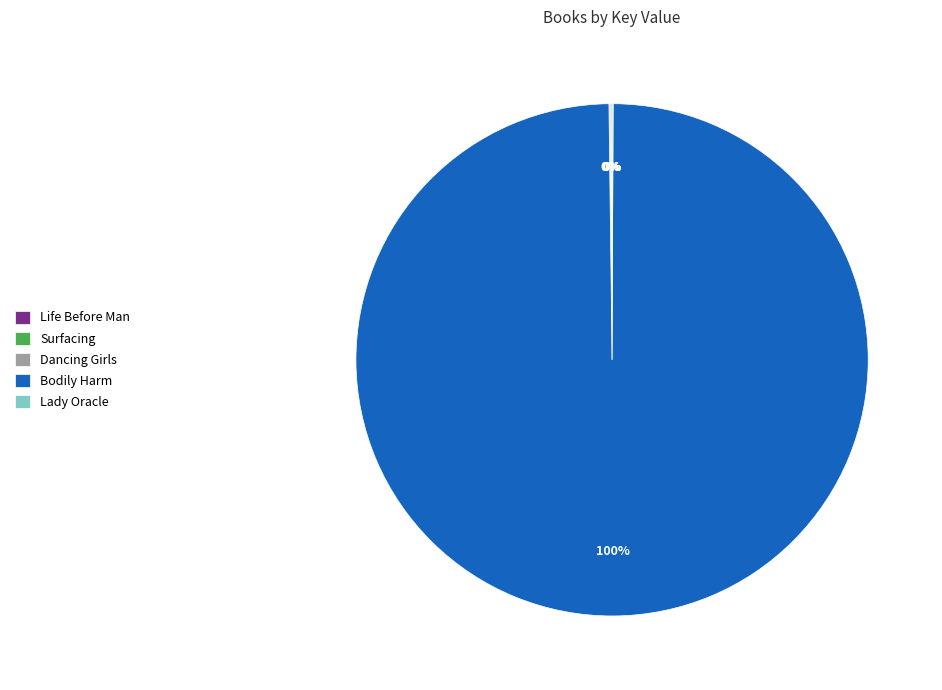

To the nearest percent, what is the difference between the largest and smallest slice percentages?

100%